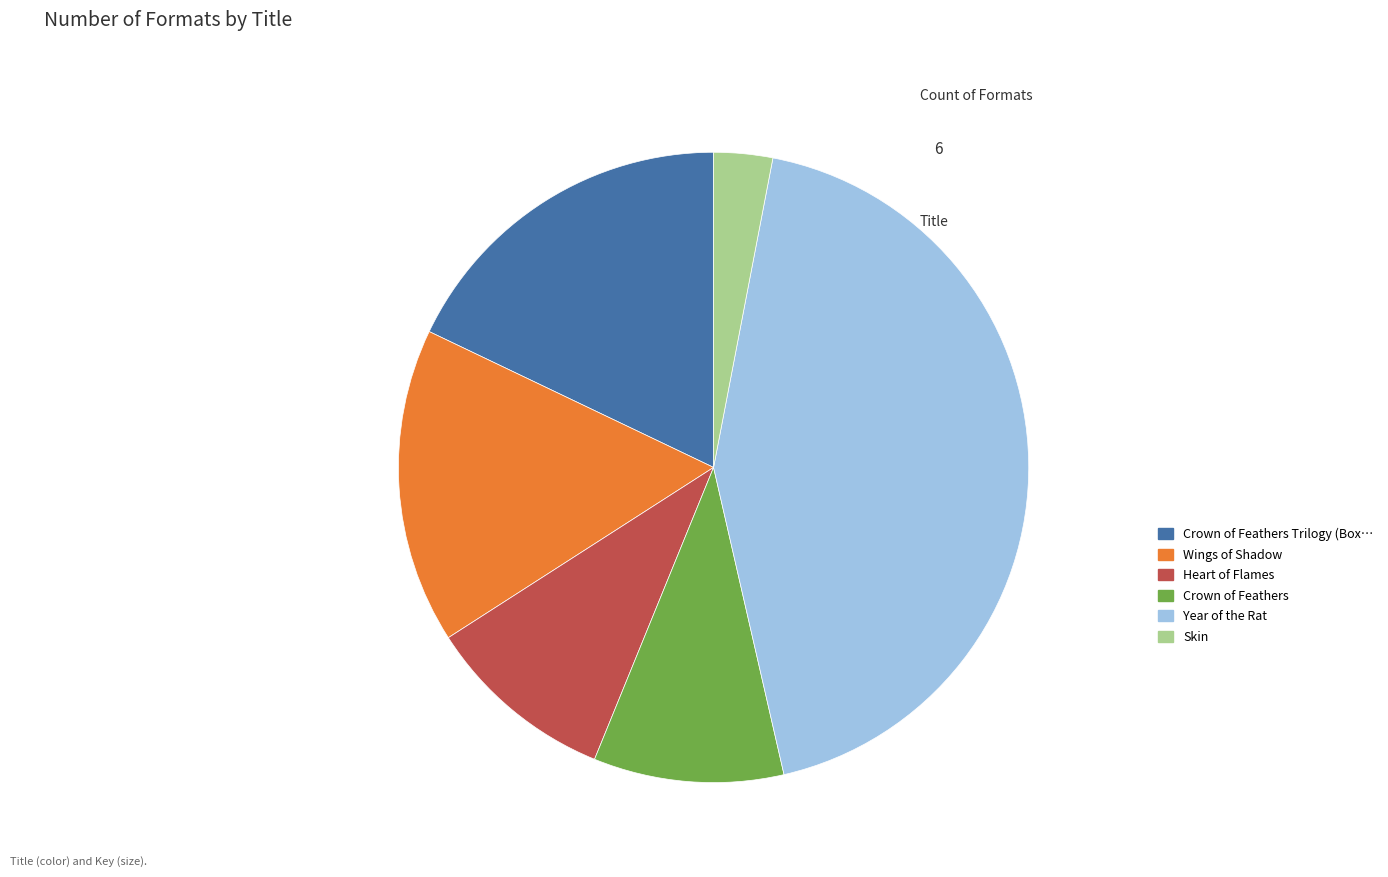

Is there any slice that represents more than half of the pie?

No